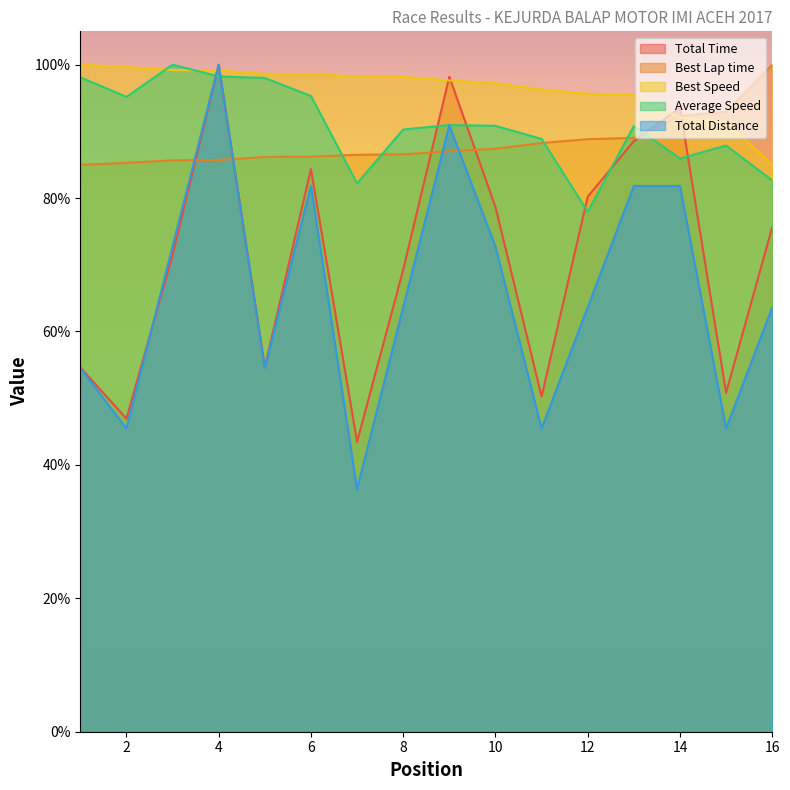

How many times do Total Time and Best Speed cross each other?

6